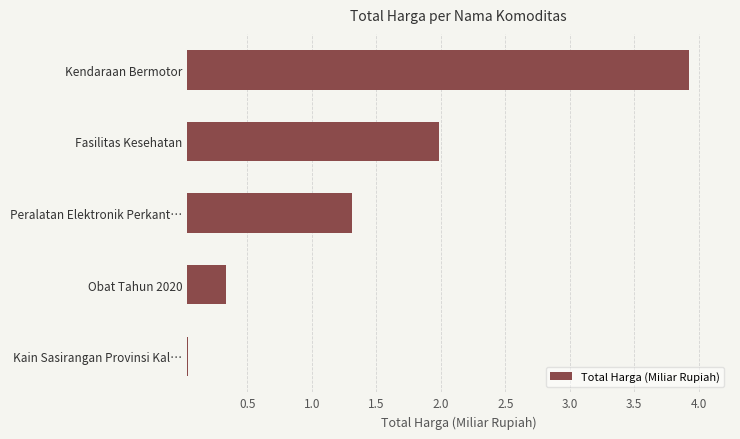

Between Fasilitas Kesehatan and Kendaraan Bermotor, which is larger?

Kendaraan Bermotor